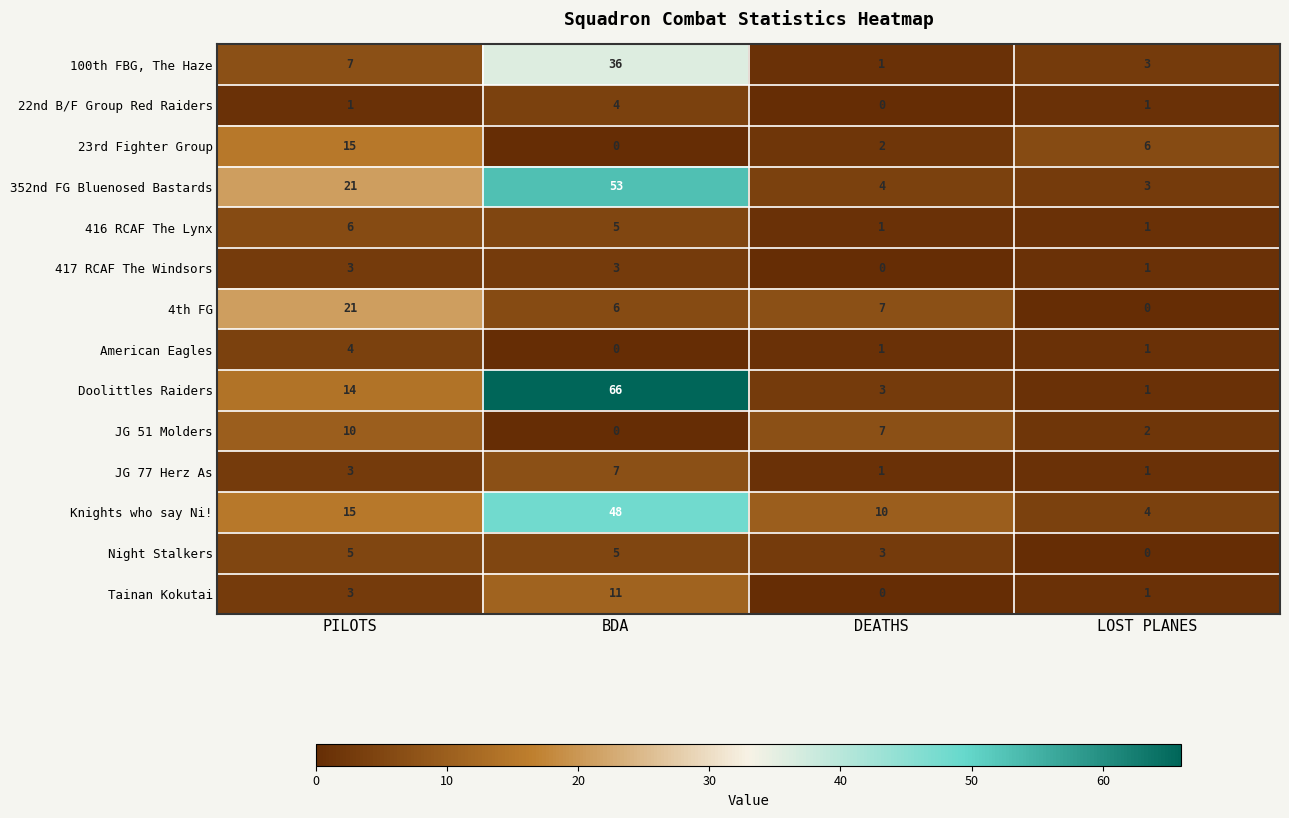

How many categories are shown in the chart?

4